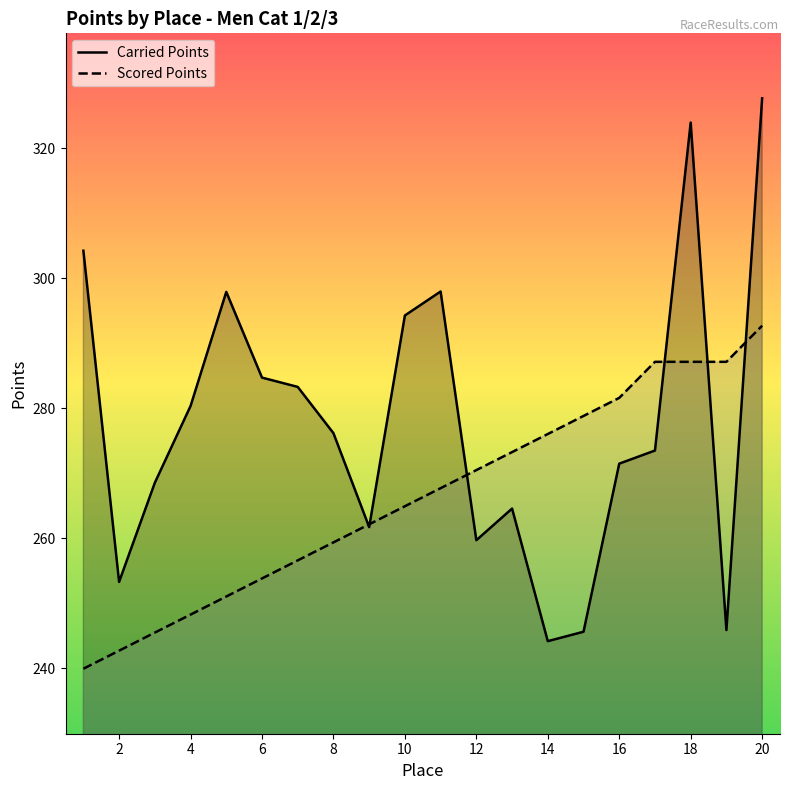

List the series in order of their peak value, highest first.

Carried Points, Scored Points